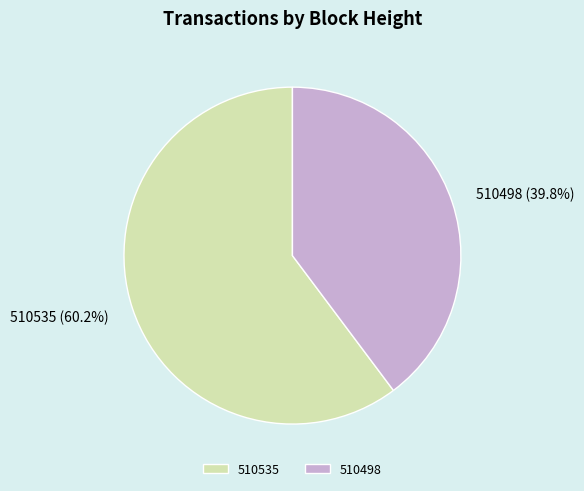

Rank the categories by value from highest to lowest.

510535, 510498